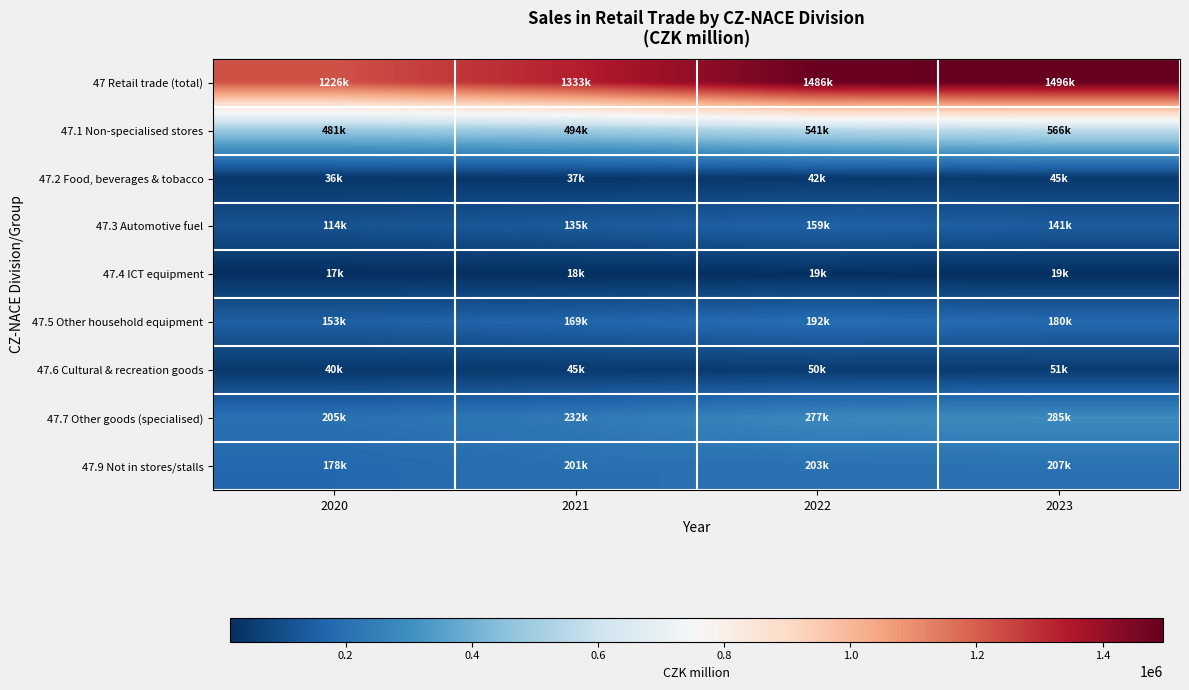

Reading right to left, what are all the values shown in this chart?

47 Retail trade (total): 2023=1495776.9	2022=1486186.0	2021=1332588.4	2020=1226181.0
47.1 Non-specialised stores: 2023=566115.8	2022=541223.2	2021=493622.2	2020=481382.6
47.2 Food, beverages & tobacco: 2023=45205.8	2022=42357.3	2021=37068.6	2020=35792.8
47.3 Automotive fuel: 2023=140940.8	2022=159302.0	2021=135132.8	2020=113908.7
47.4 ICT equipment: 2023=18884.9	2022=19398.1	2021=18122.6	2020=16955.6
47.5 Other household equipment: 2023=180452.3	2022=192411.3	2021=169020.4	2020=152780.2
47.6 Cultural & recreation goods: 2023=50695.7	2022=50031.9	2021=45165.1	2020=40296.2
47.7 Other goods (specialised): 2023=285350.7	2022=276913.2	2021=231585.6	2020=204699.3
47.9 Not in stores/stalls: 2023=206934.1	2022=203124.0	2021=201096.9	2020=178390.7